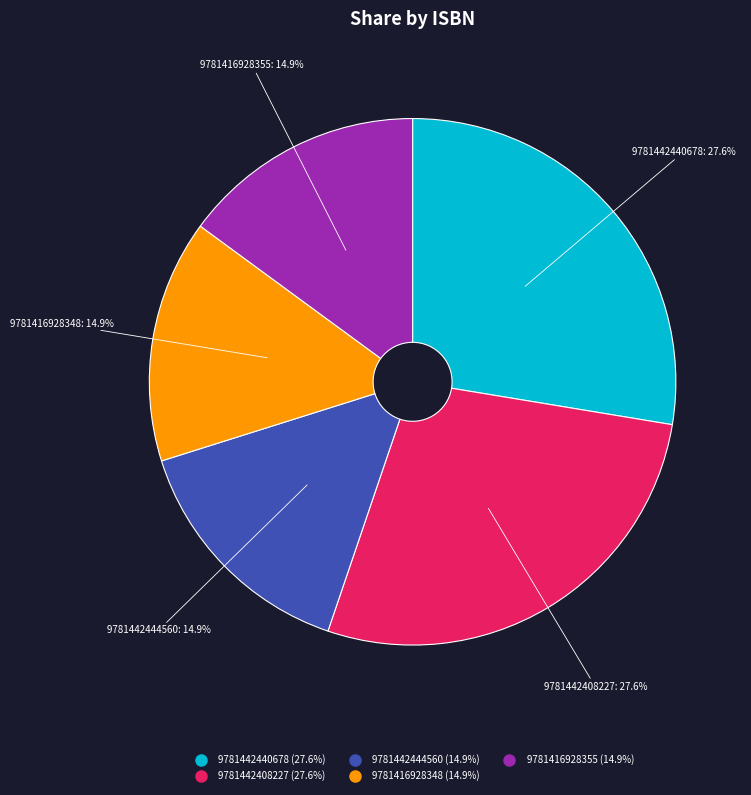

To the nearest percent, what portion does 9781442408227 represent?

28%